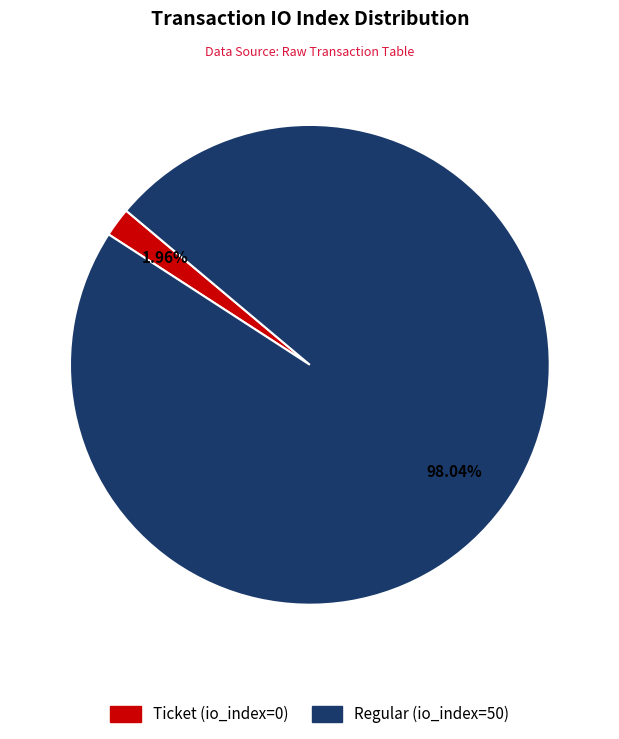

What percentage is the Regular (io_index=50) slice, to the nearest percent?

98%